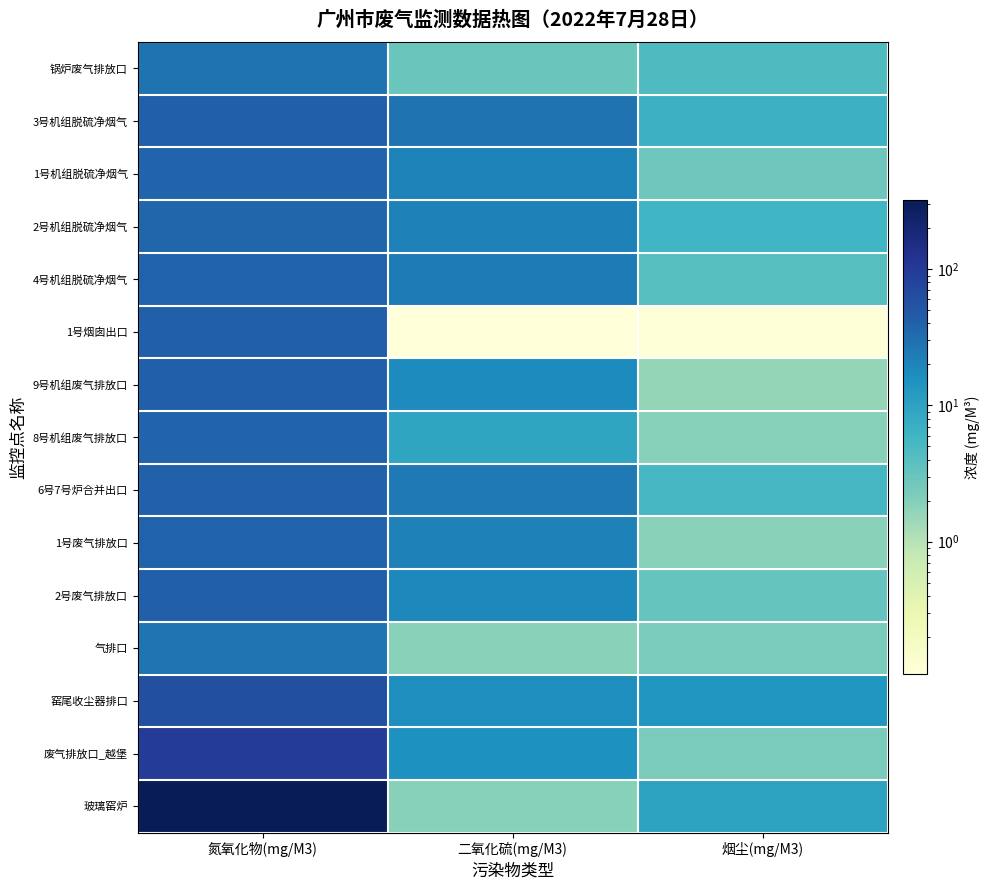

Rank the series at 二氧化硫(mg/M3) from highest to lowest value.

3号机组脱硫净烟气, 6号7号炉合并出口, 4号机组脱硫净烟气, 1号废气排放口, 2号机组脱硫净烟气, 1号机组脱硫净烟气, 2号废气排放口, 9号机组废气排放口, 窑尾收尘器排口, 废气排放口_越堡, 8号机组废气排放口, 锅炉废气排放口, 玻璃窑炉, 气排口, 1号烟囱出口